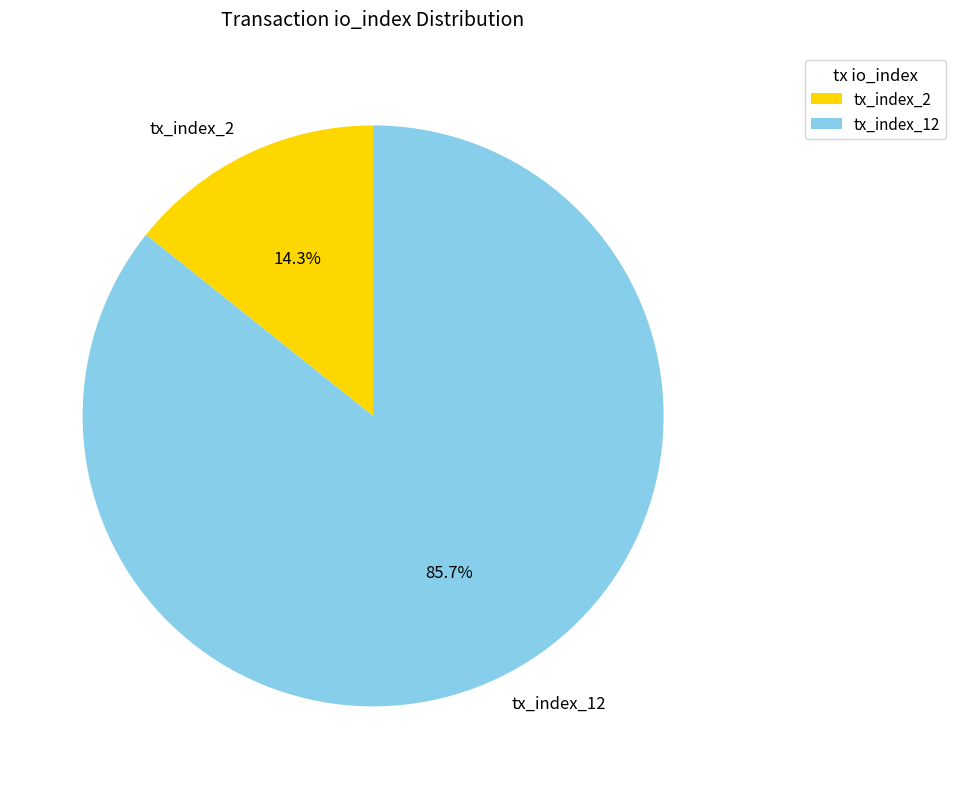

Between tx_index_12 and tx_index_2, which is larger?

tx_index_12